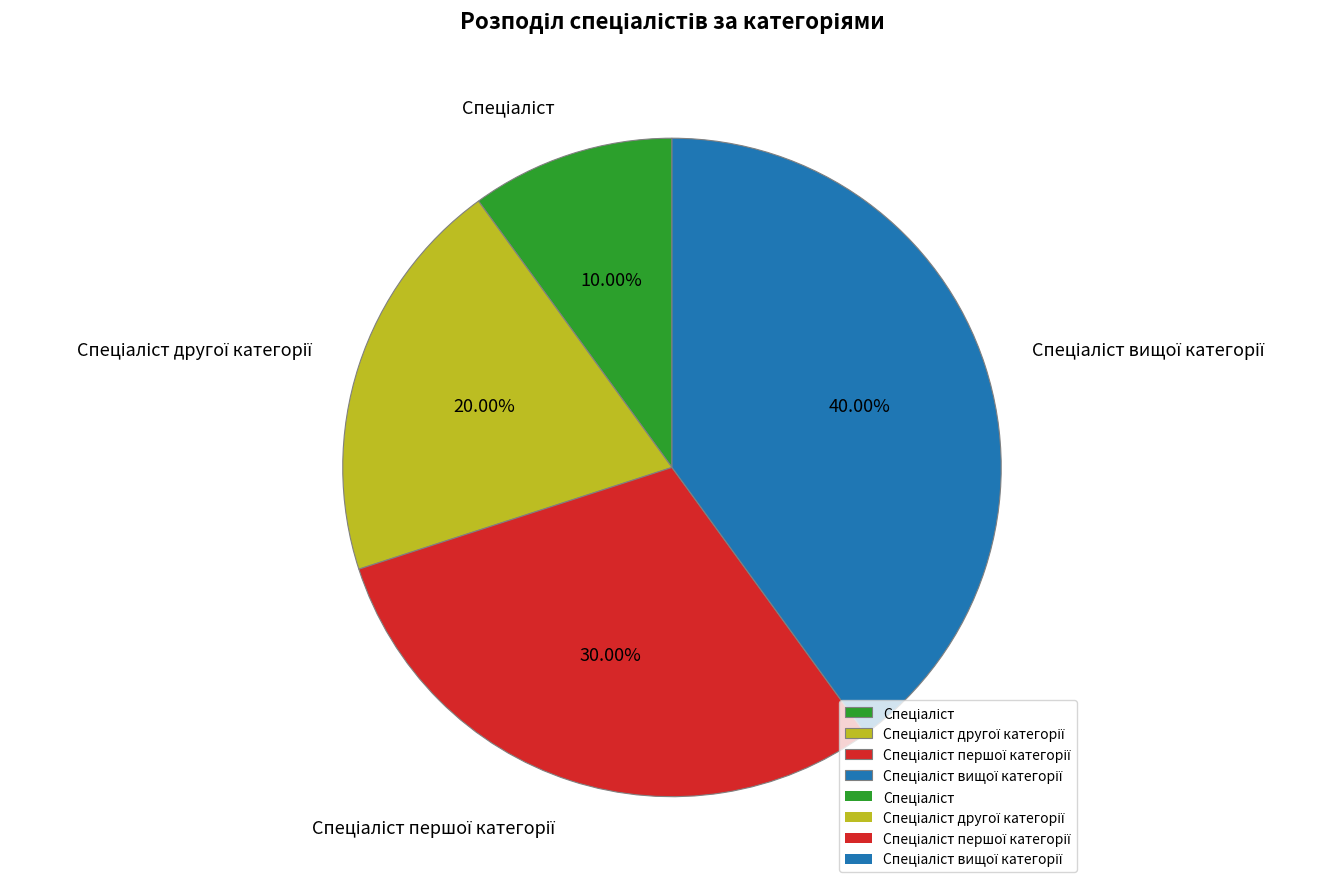

Is there a majority slice in this chart?

No